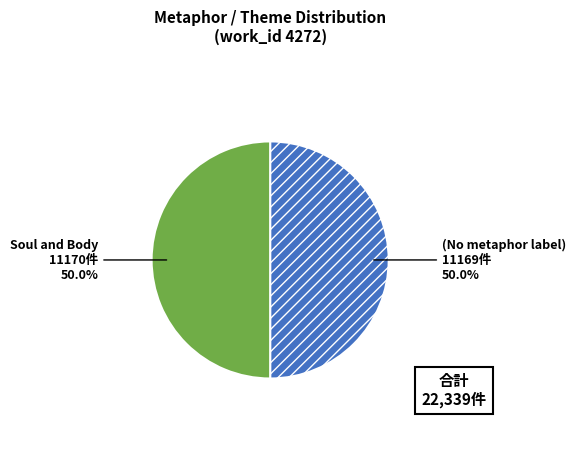

Count the number of slices in the pie.

2